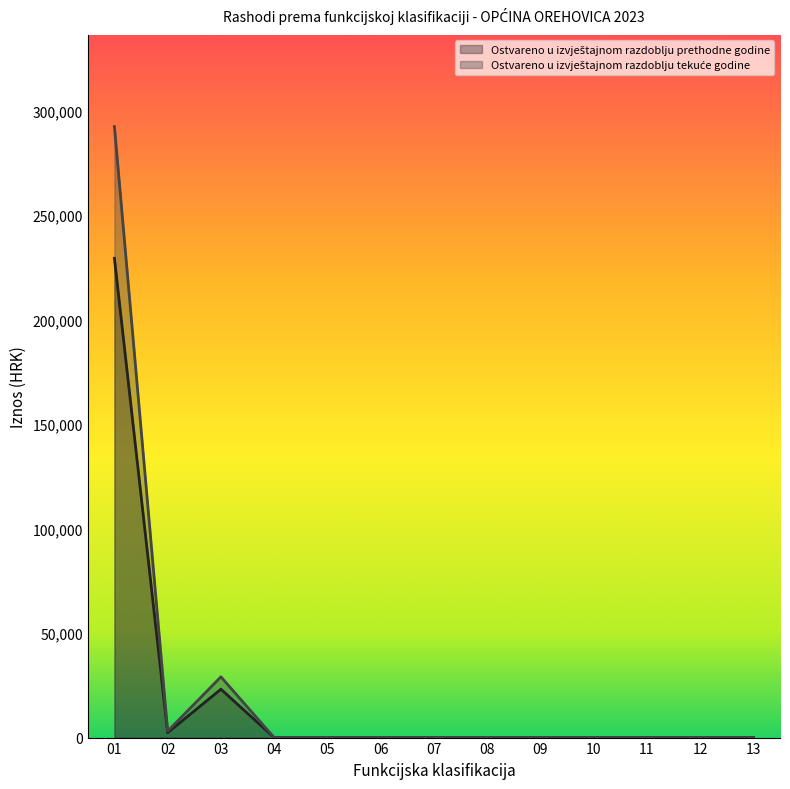

At which category does Ostvareno u izvještajnom razdoblju tekuće godine reach its first local valley?

02